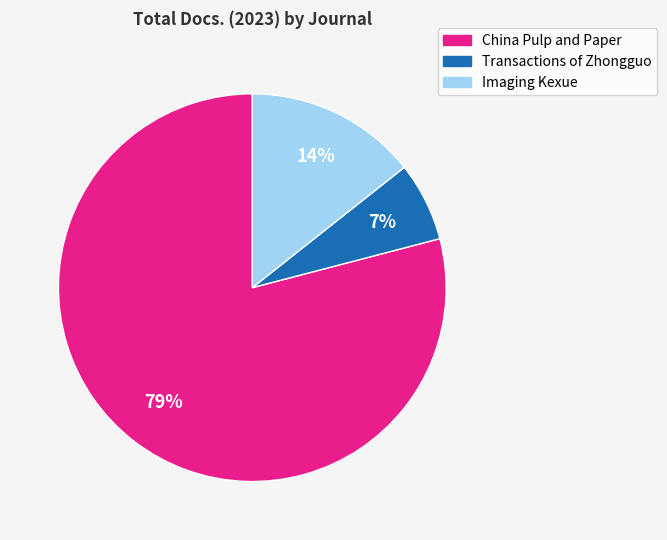

Between Imaging Kexue and Transactions of Zhongguo, which is larger?

Imaging Kexue